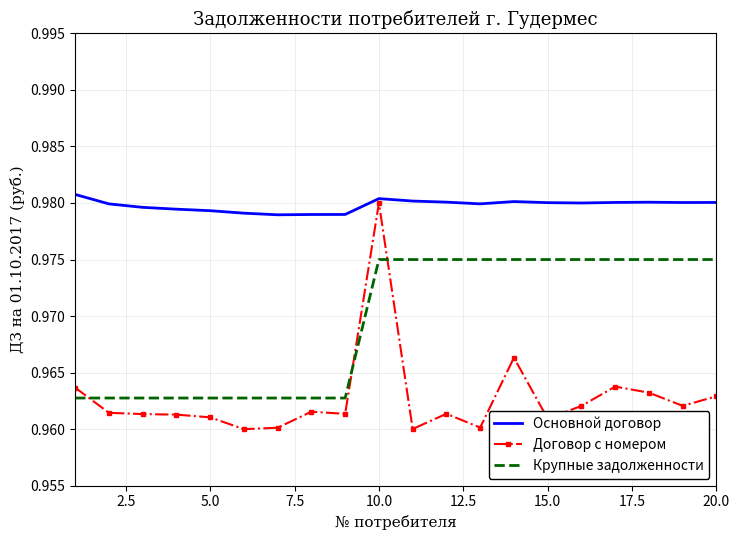

Rank the series by their average value, from lowest to highest.

Договор с номером, Крупные задолженности, Основной договор